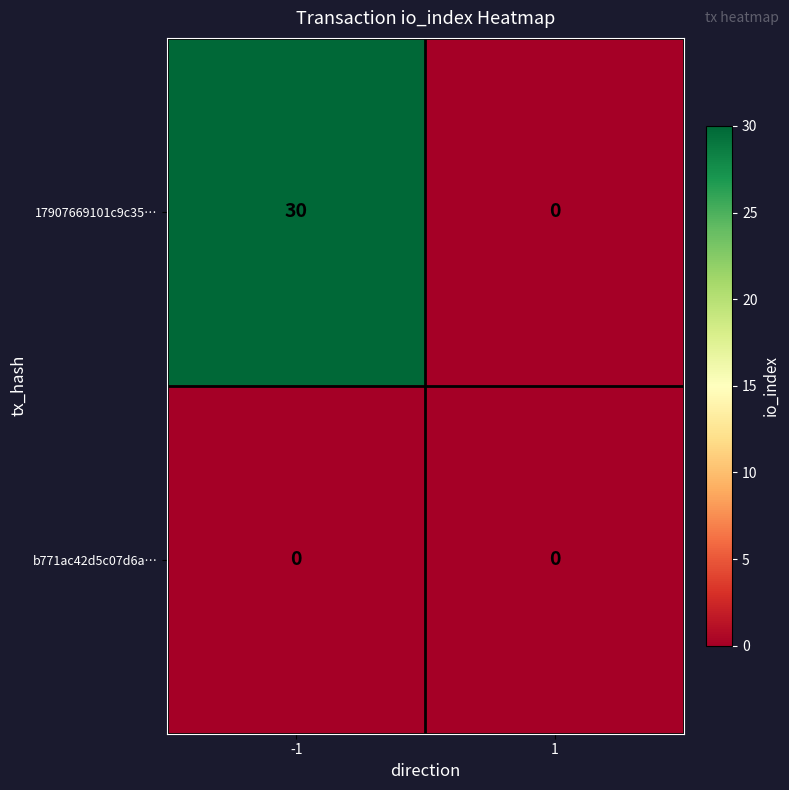

Rank the series by their maximum value, from lowest to highest.

b771ac42d5c07d6a…, 17907669101c9c35…